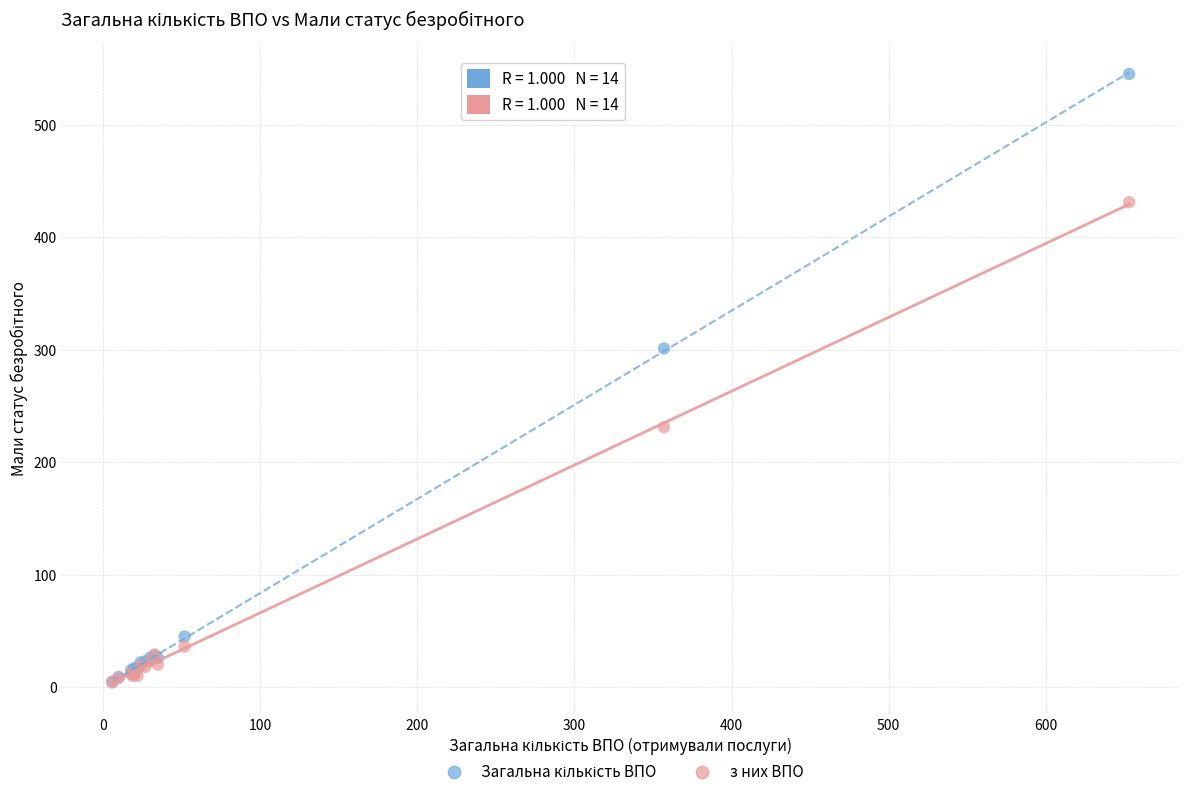

Across all series, what Y value is closest to 274?

301